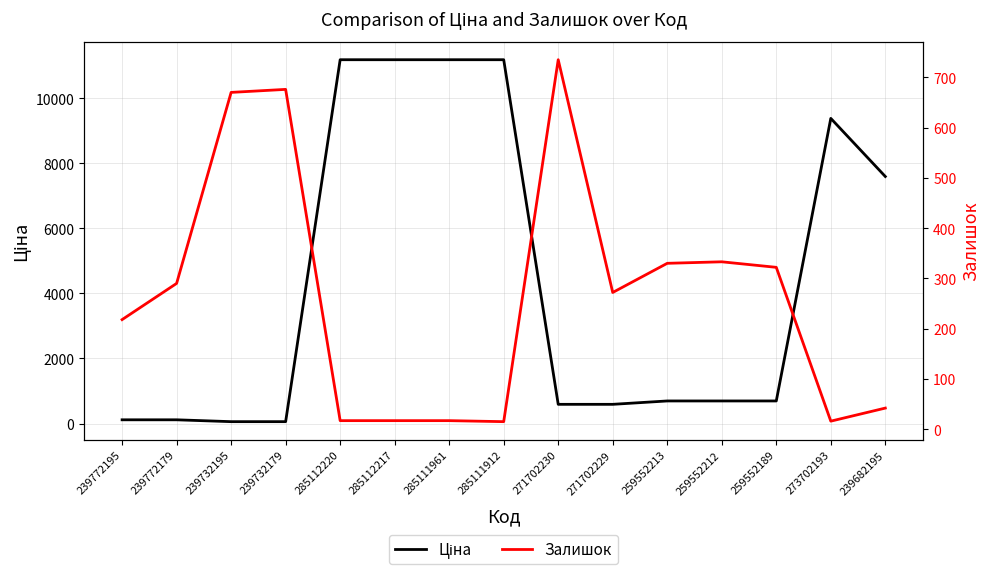

Rank the series at 259552189 from lowest to highest value.

Залишок, Ціна